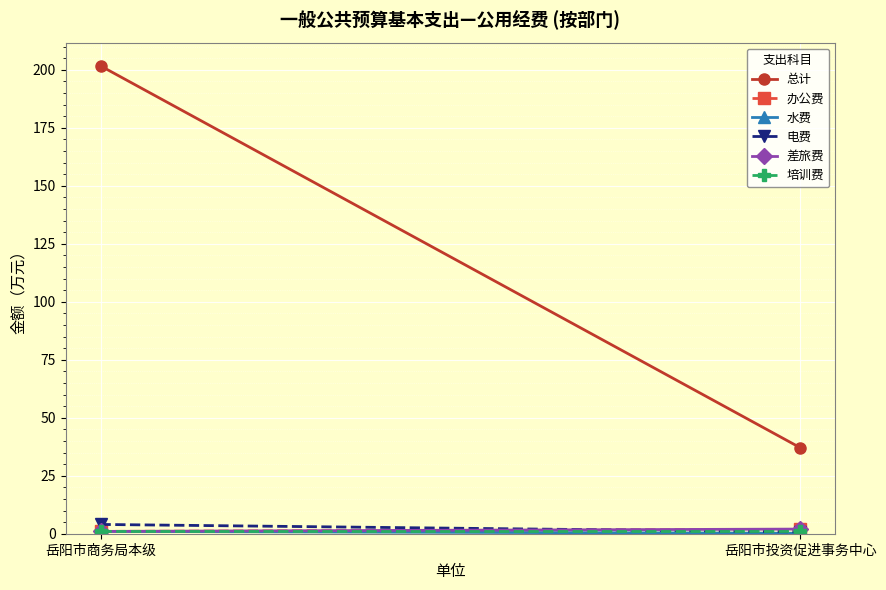

Reading left to right, what are all the values shown in this chart?

总计: 201.7	37.0
办公费: 1.0	1.9
水费: 1.0	0.2
电费: 4.0	0.8
差旅费: 1.0	2.0
培训费: 1.0	1.0